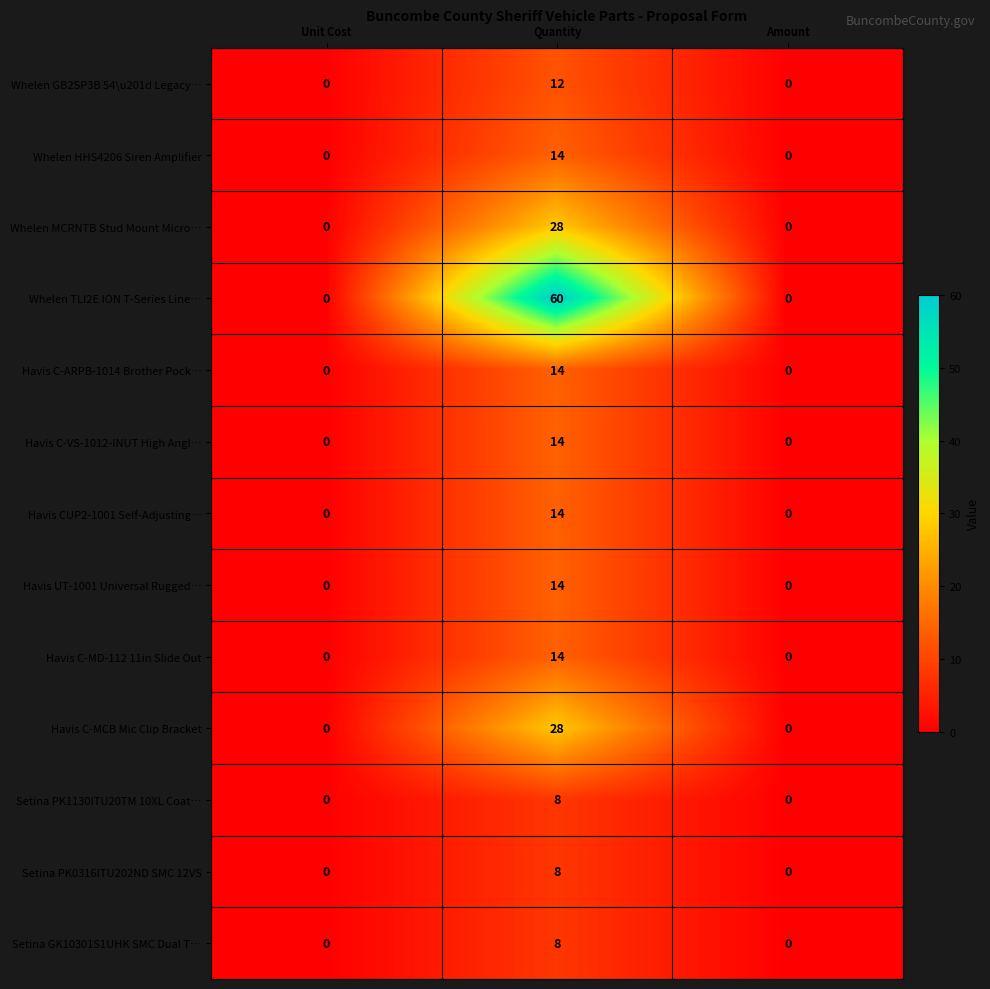

The value of Setina GK10301S1UHK SMC Dual T… at Amount is 5. True or false?

False